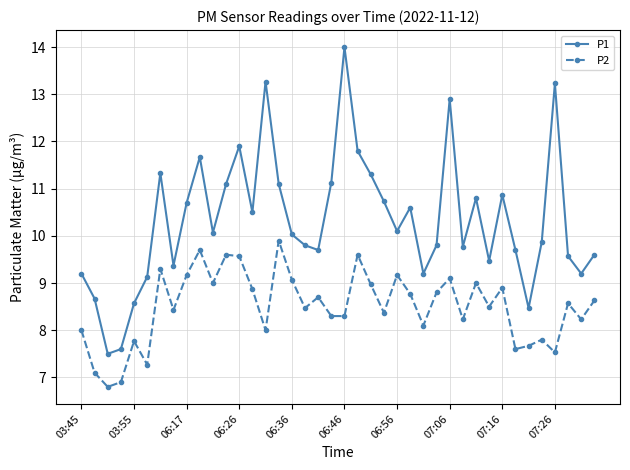

True or false: P1 and P2 intersect in this chart.

False